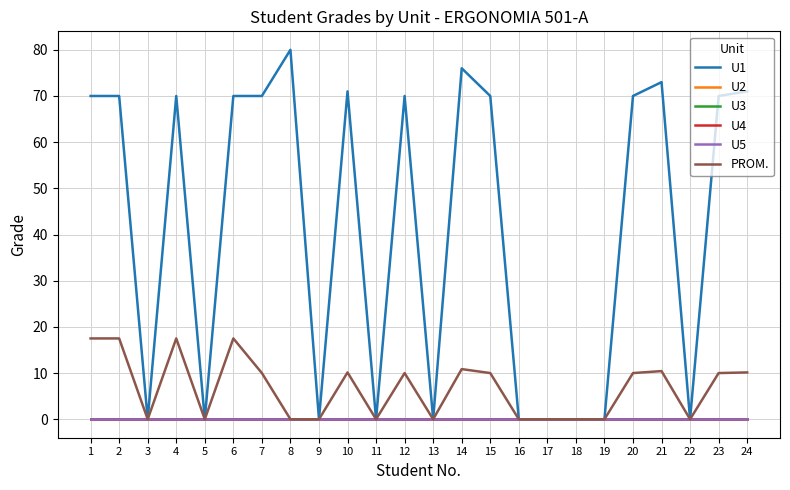

Does the chart display data point markers on the line(s)?

No